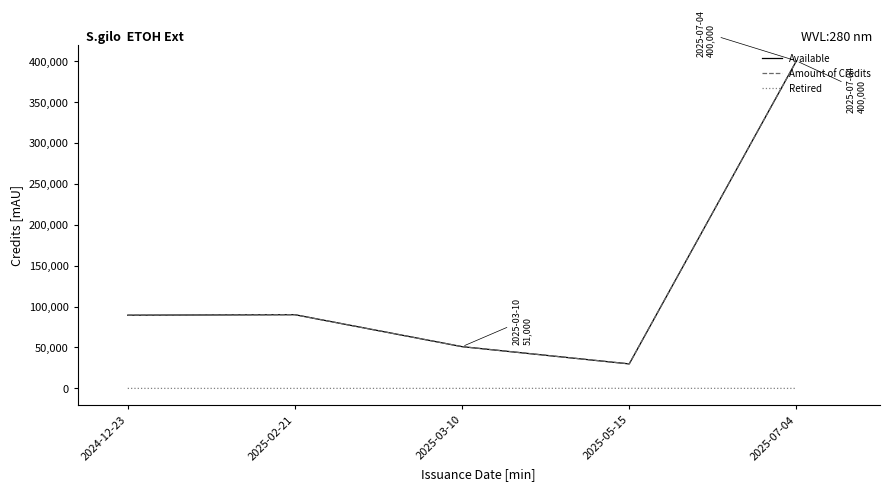

At which category is the sum across all series the highest?

2025-07-04